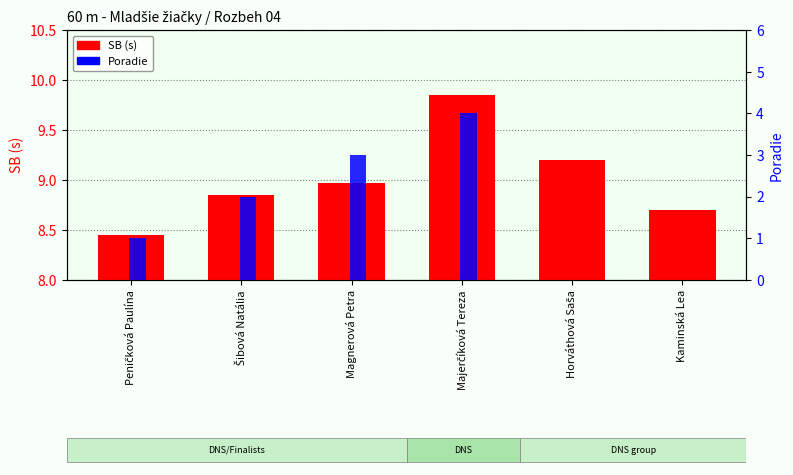

True or false: Poradie has a value of 0.0 at Horváthová Saša.

True